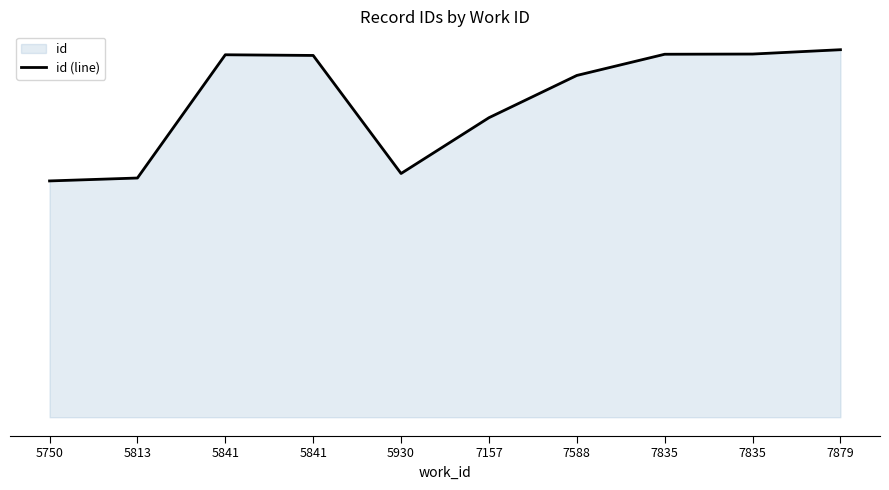

True or false: the data shows 5061 at 5841.

False